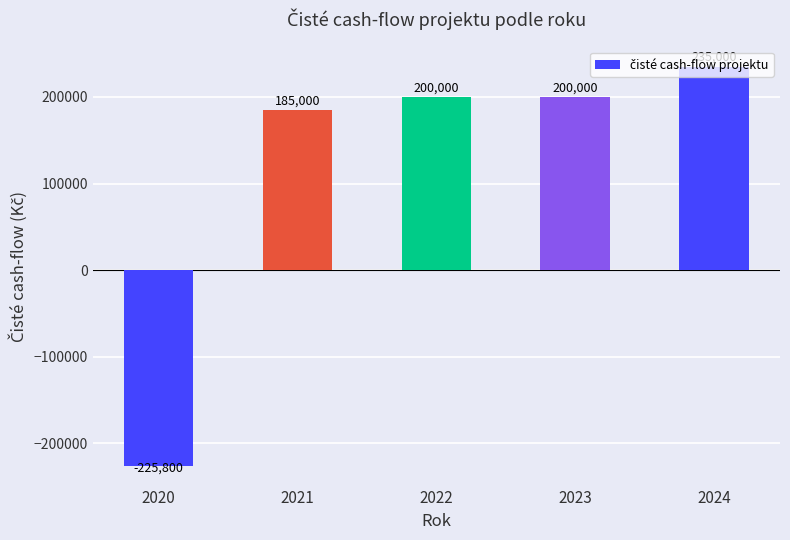

True or false: the data shows 200000 at 2023.

True